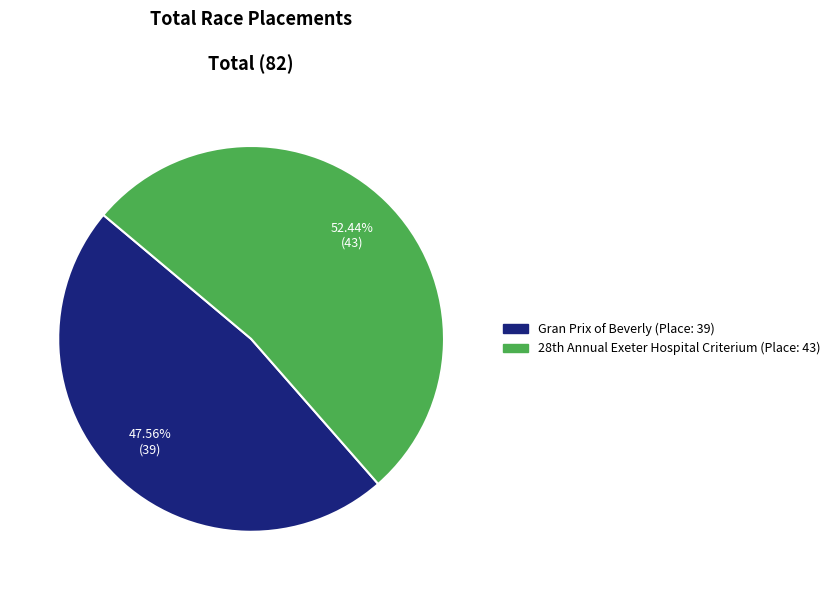

Is it true that Gran Prix of Beverly is 48% of the pie?

True